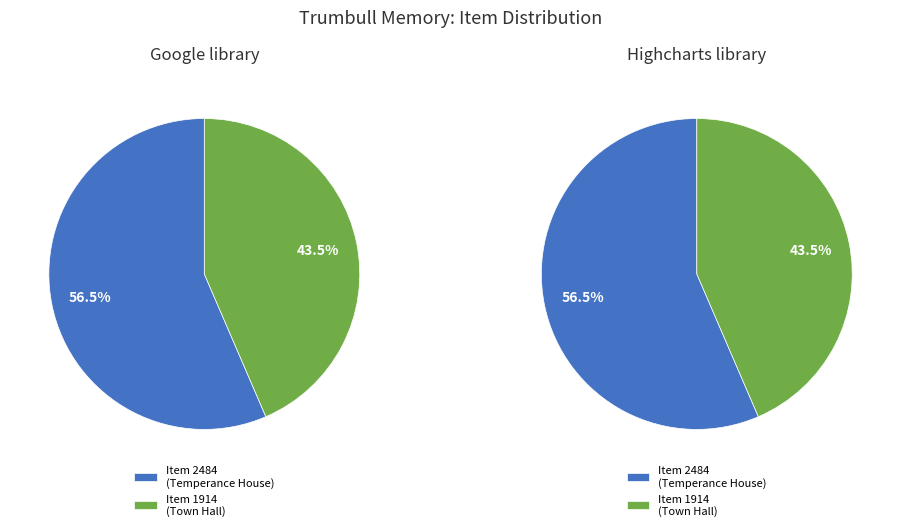

To the nearest percent, what is the average slice percentage?

50%